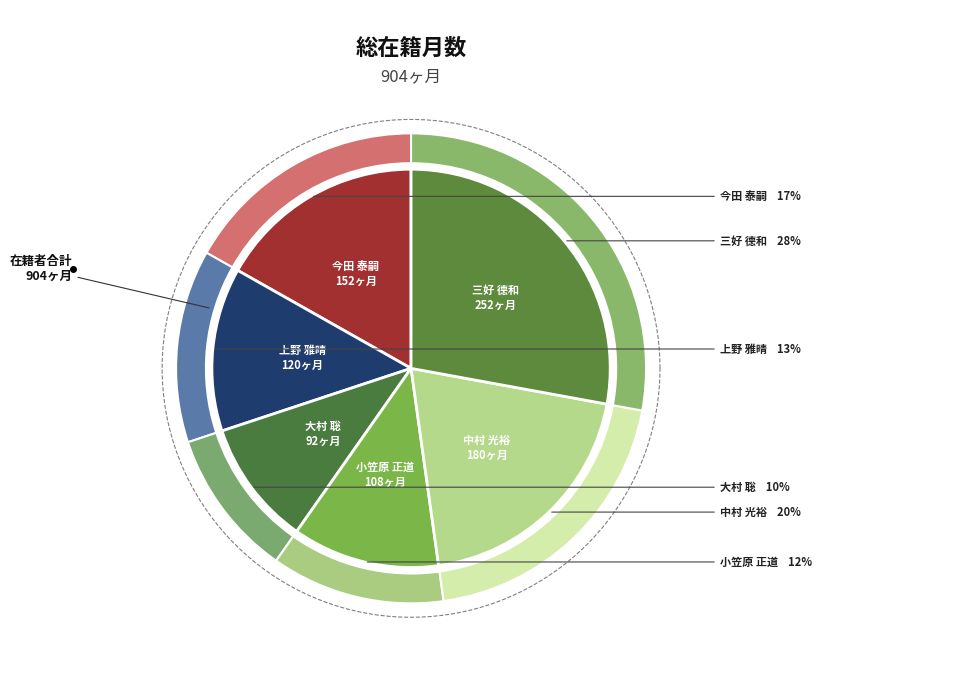

How many slices are in this pie chart?

6